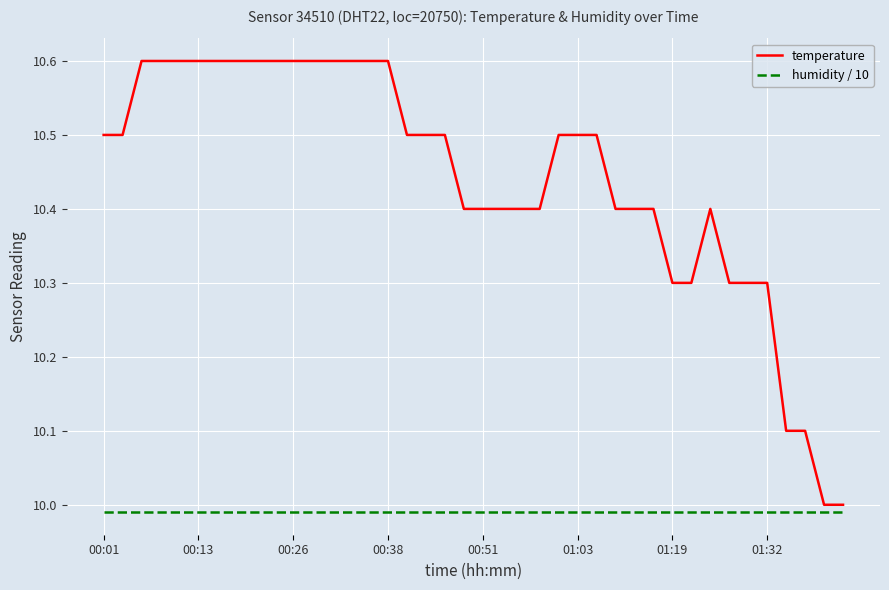

What is the difference between the second highest and second lowest values in the temperature series?

0.6